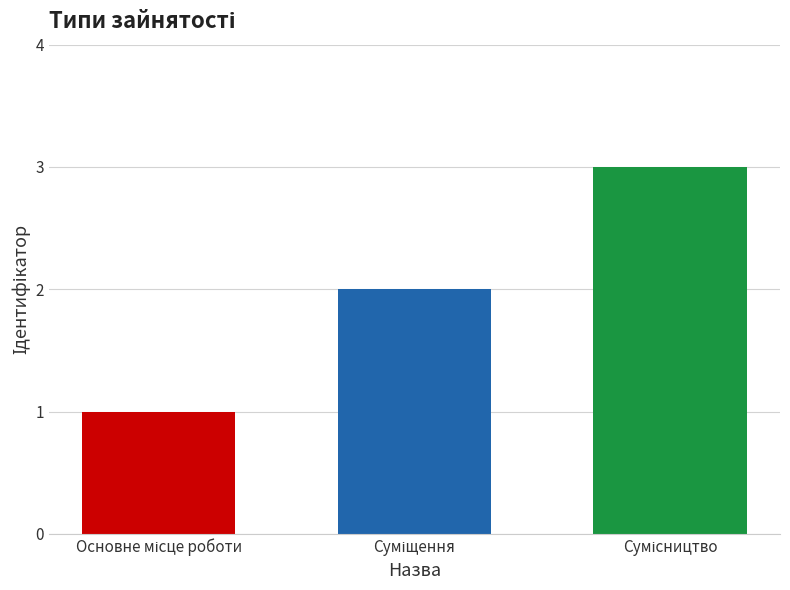

What is the greatest value displayed?

3